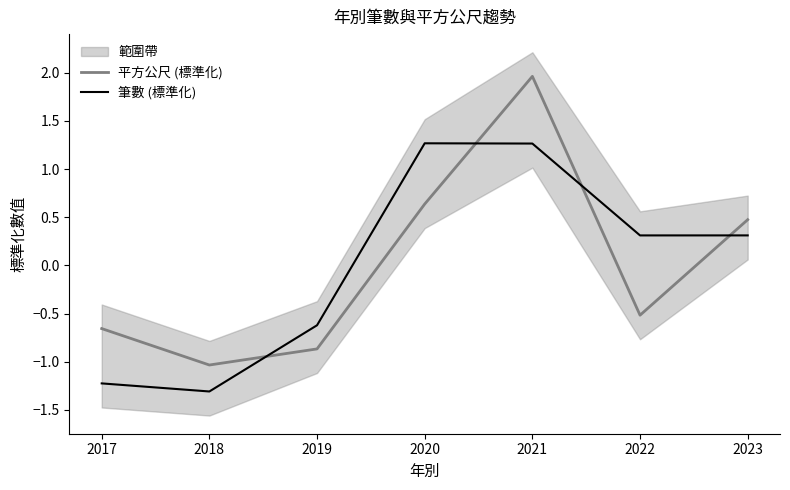

Is the value of 筆數 (標準化) at 2018 greater than the value of 平方公尺 (標準化) at 2020?

No